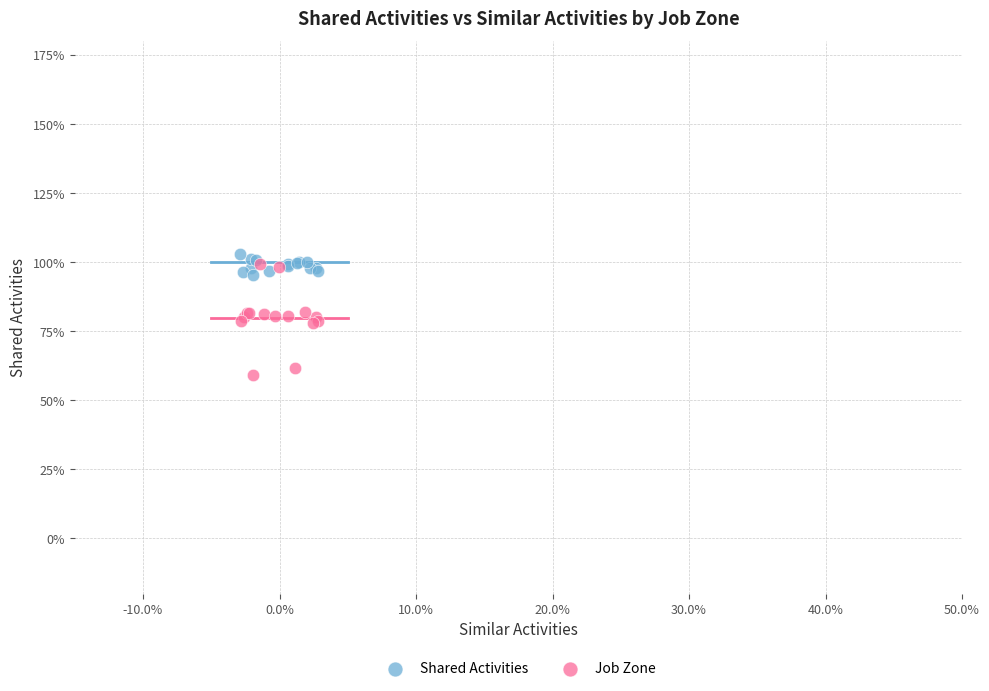

Which series reaches the minimum Y coordinate?

Job Zone